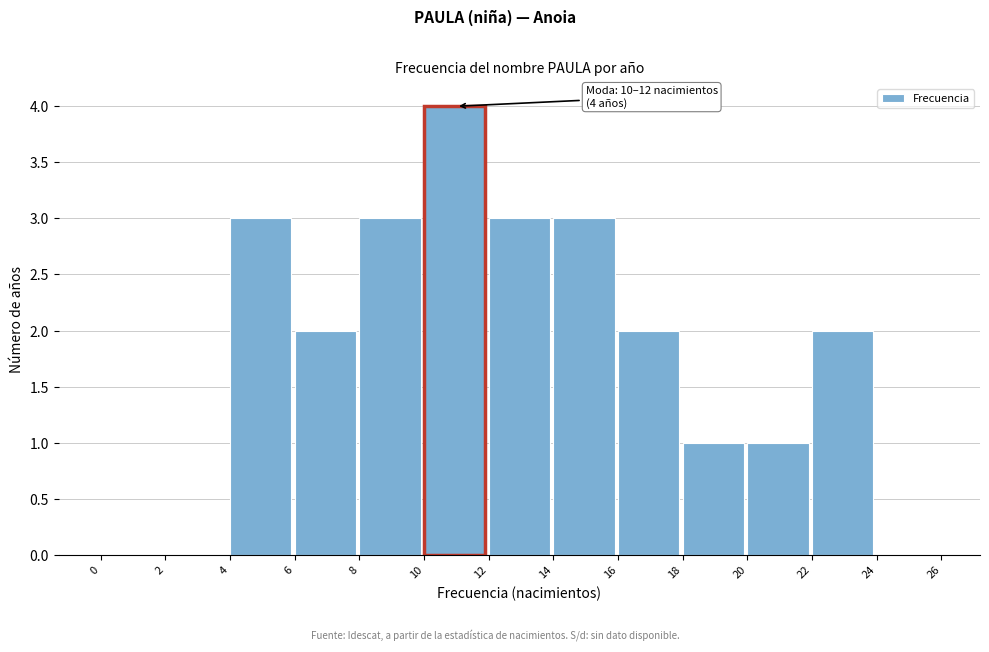

Over which range of the x-axis is the bar tallest?

10 to 12